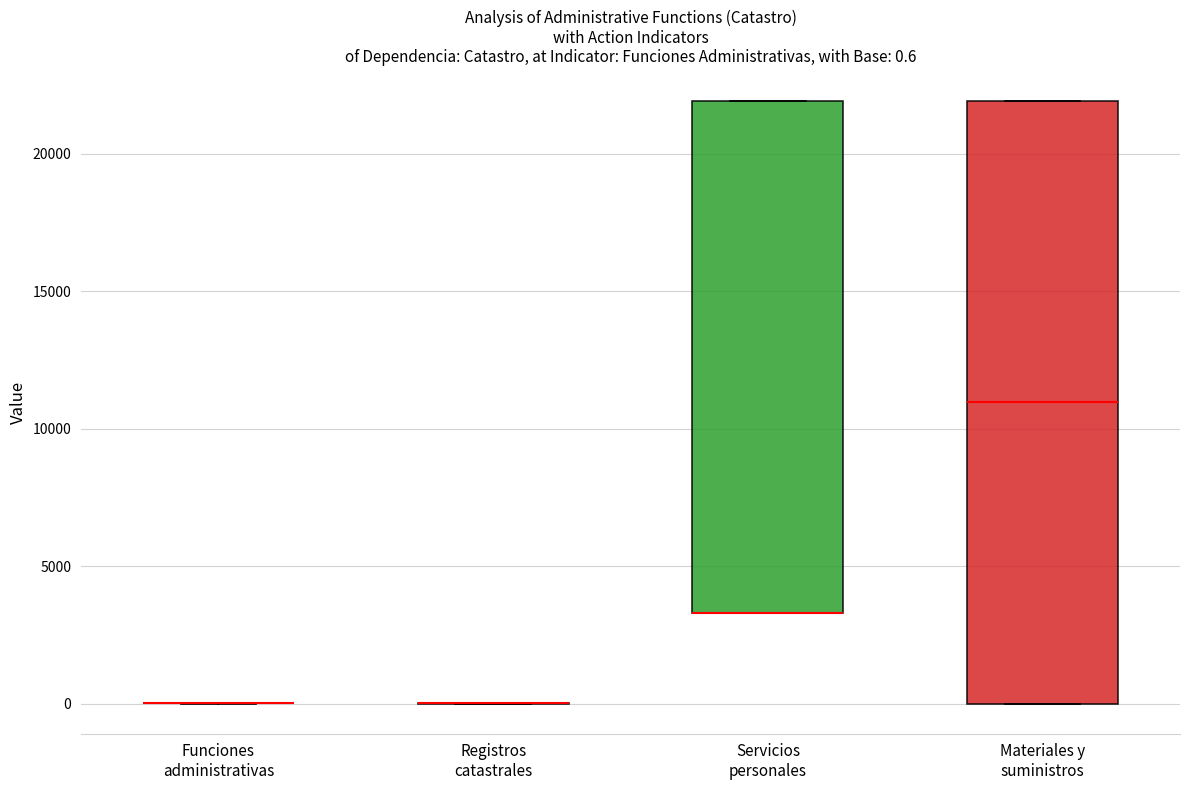

Which box is the tallest, from its lower edge to its upper edge?

Materiales y suministros